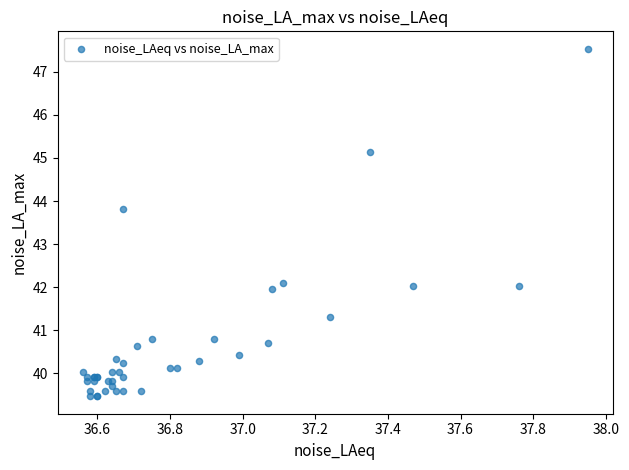

What Y value in the scatter plot is closest to 43?

43.8